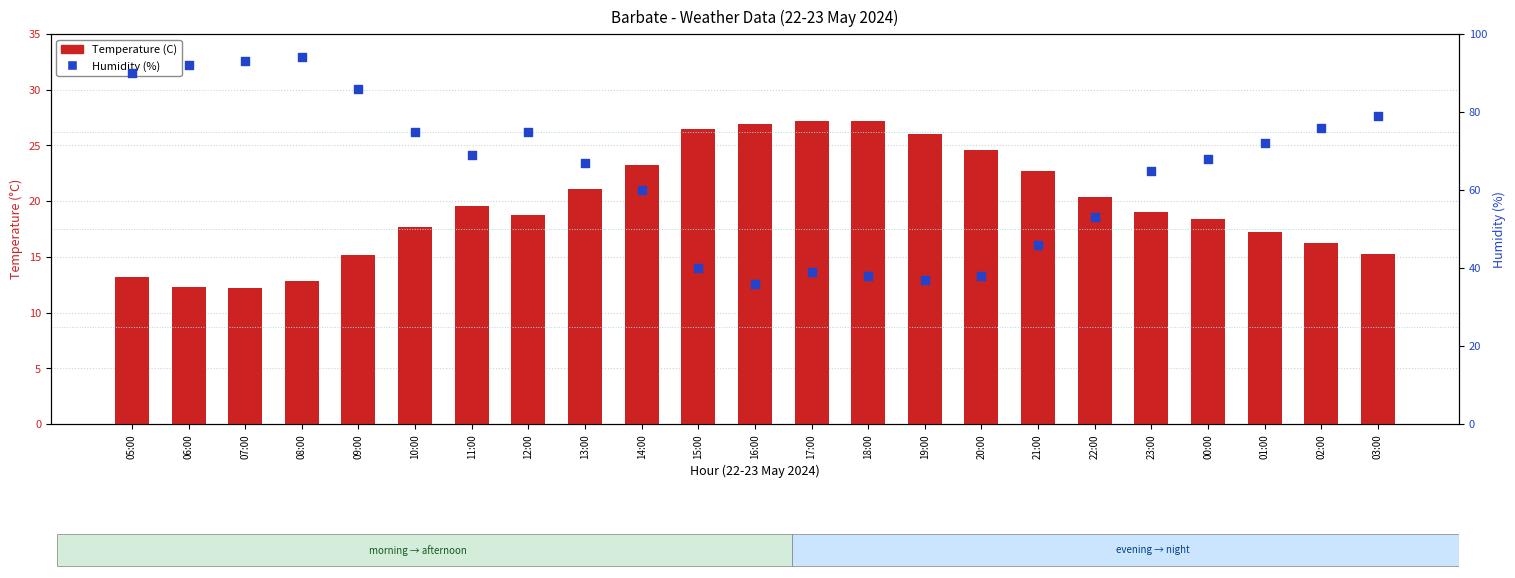

Which series reaches the minimum Y coordinate?

Temperature (C)